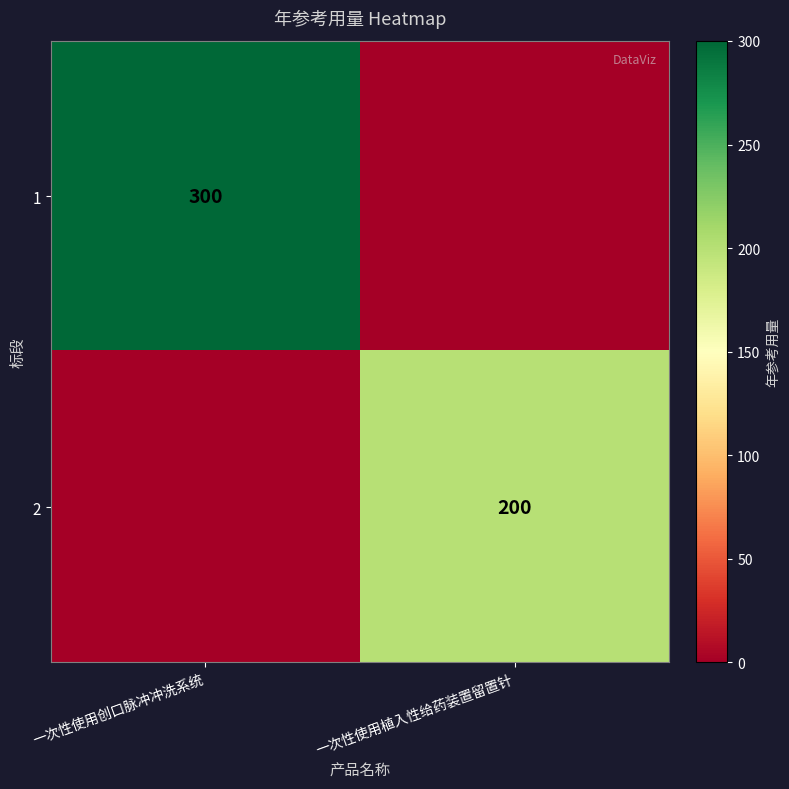

True or false: 1 has a value of 300 at 一次性使用创口脉冲冲洗系统.

True